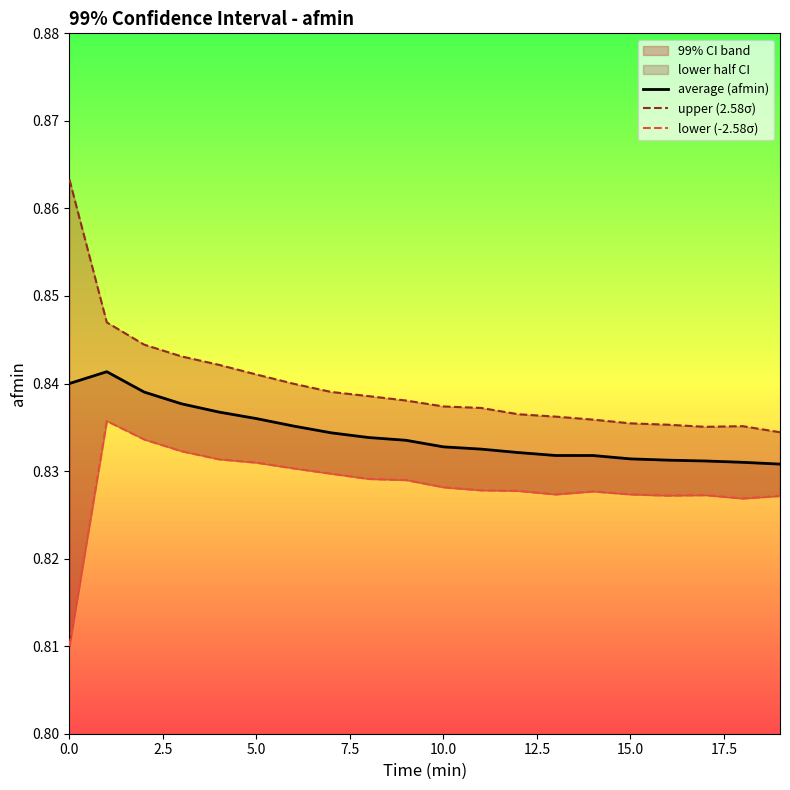

Reading left to right, extract all data points from this chart.

average (afmin): 0.8	0.8	0.8	0.8	0.8	0.8	0.8	0.8	0.8	0.8	0.8	0.8	0.8	0.8	0.8	0.8	0.8	0.8	0.8	0.8
upper (2.58σ): 0.9	0.8	0.8	0.8	0.8	0.8	0.8	0.8	0.8	0.8	0.8	0.8	0.8	0.8	0.8	0.8	0.8	0.8	0.8	0.8
lower (-2.58σ): 0.8	0.8	0.8	0.8	0.8	0.8	0.8	0.8	0.8	0.8	0.8	0.8	0.8	0.8	0.8	0.8	0.8	0.8	0.8	0.8